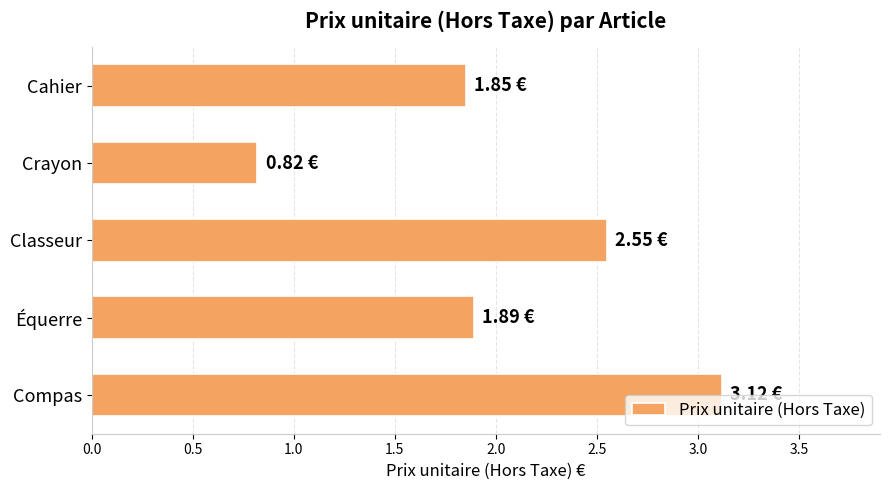

How many data points are less than 1?

1